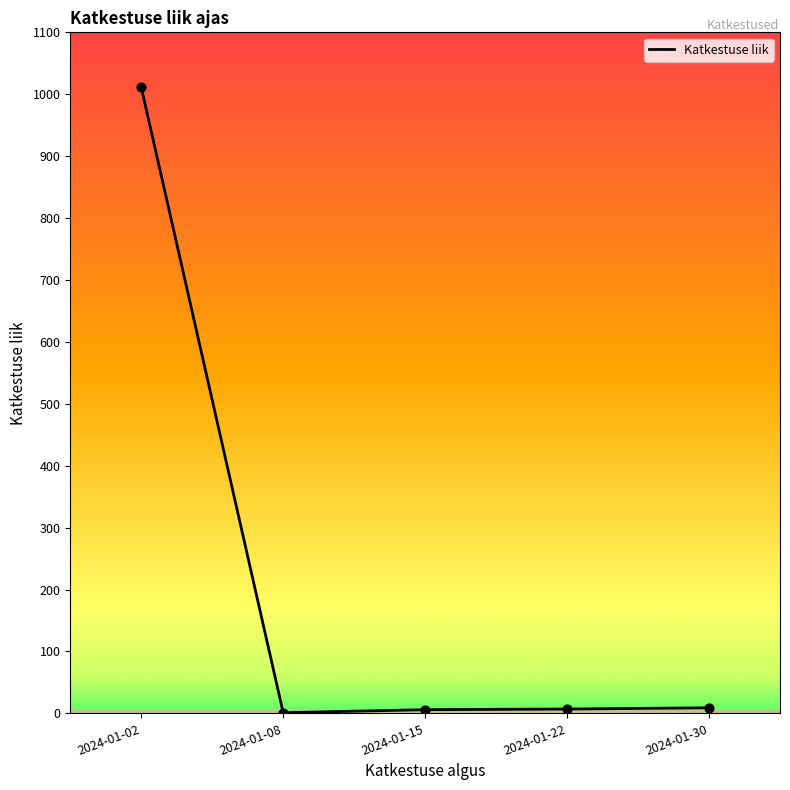

Which has a higher value, 2024-01-02 or 2024-01-08?

2024-01-02